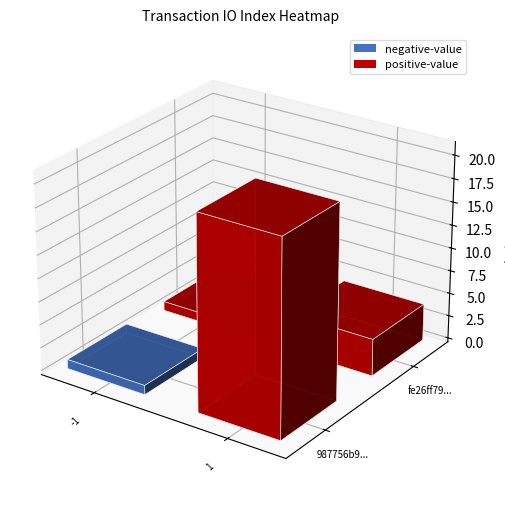

Is it true that 987756b94ecdbcc0b6d41a6402a9913353aa3c5 equals 8 at 1?

False